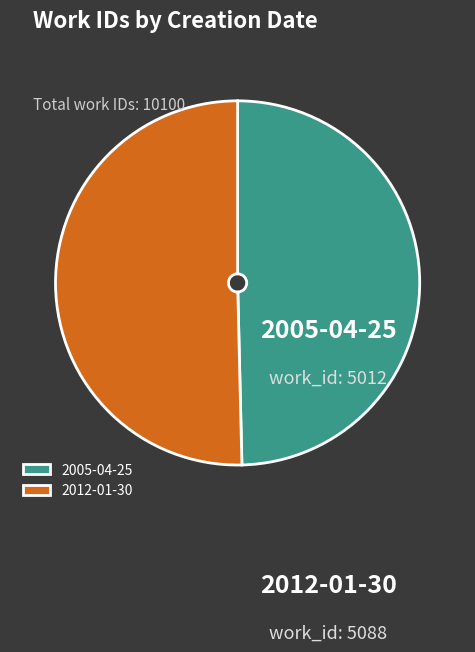

What is the ratio of the value at 2005-04-25 to the value at 2012-01-30?

1.0